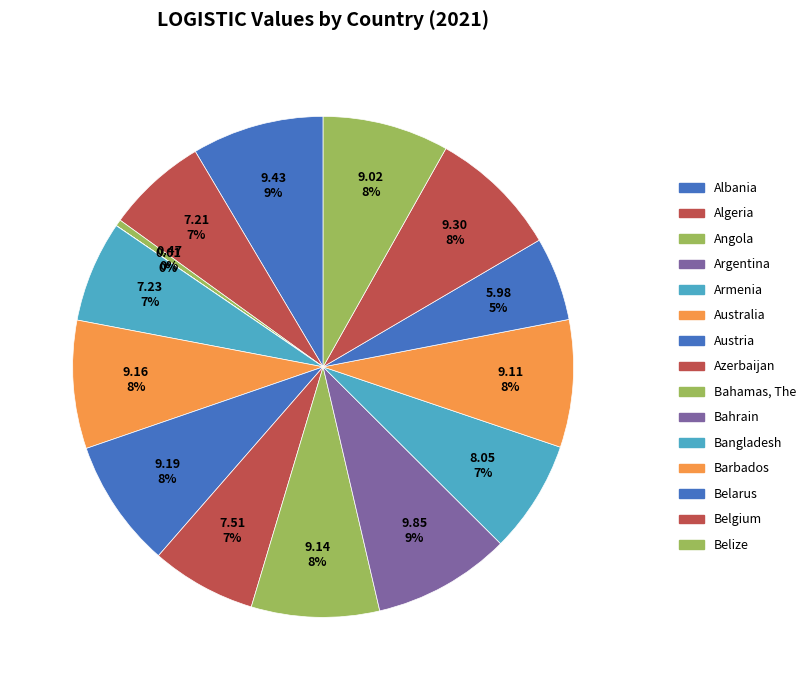

What is the ratio of the value at Bangladesh to the value at Bahamas, The?

0.9